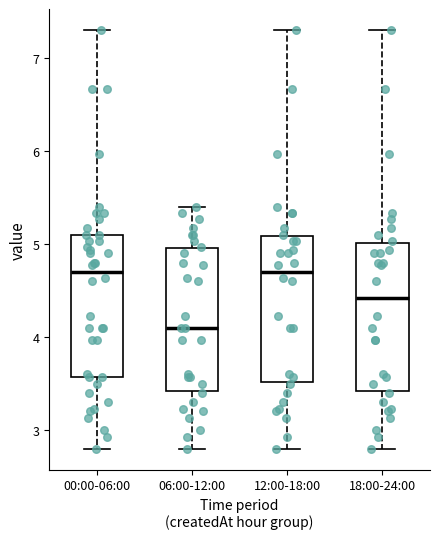

Which box has the lowest median line?

06:00-12:00